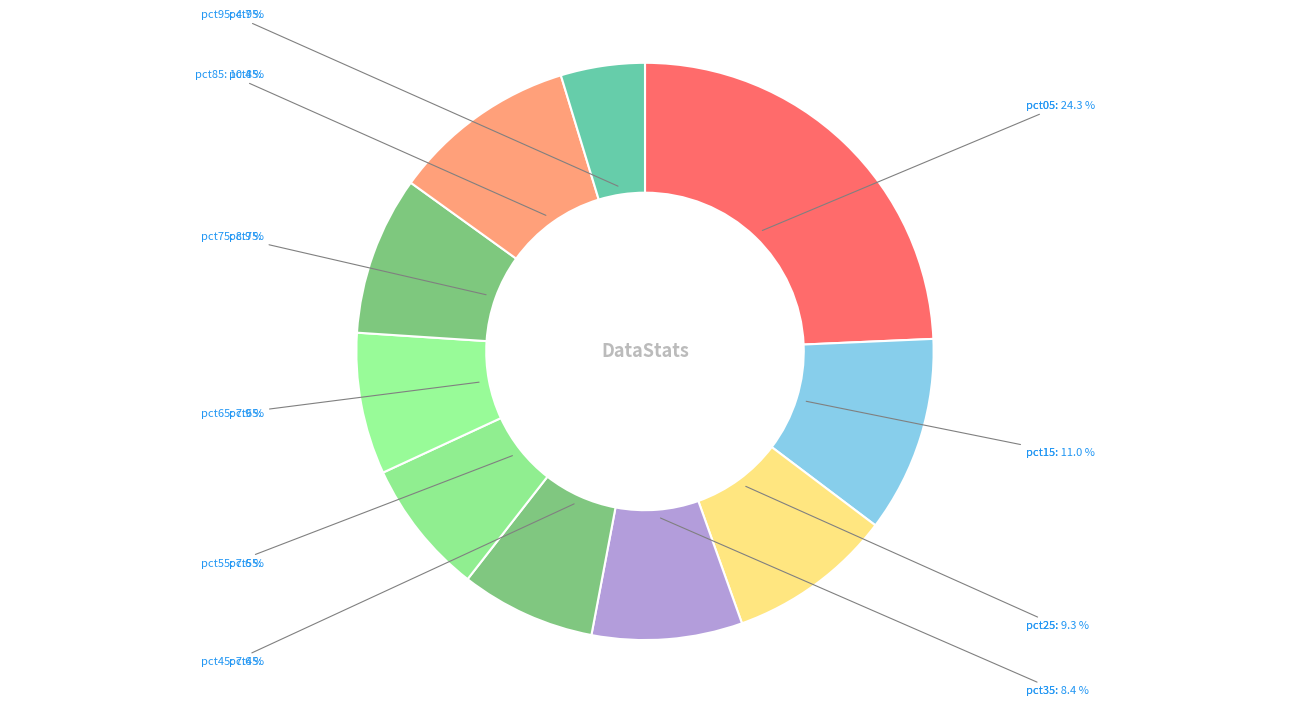

Which slice is the smallest?

pct95